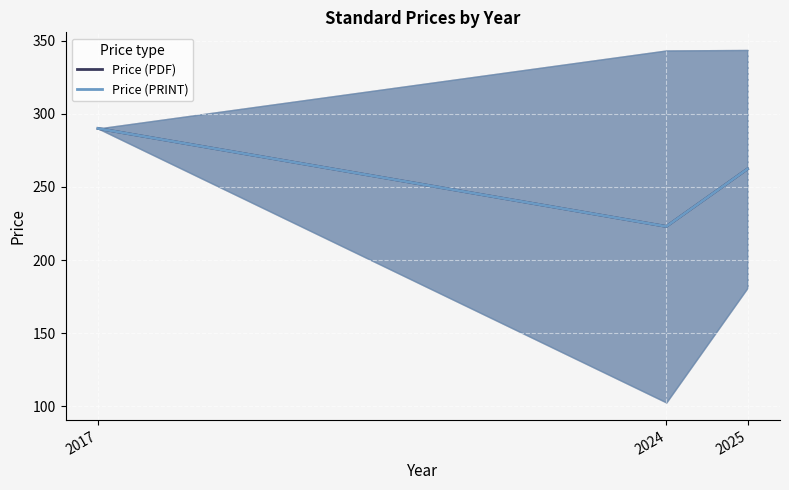

Rank the series by their maximum value, from lowest to highest.

Price (PDF), Price (PRINT)